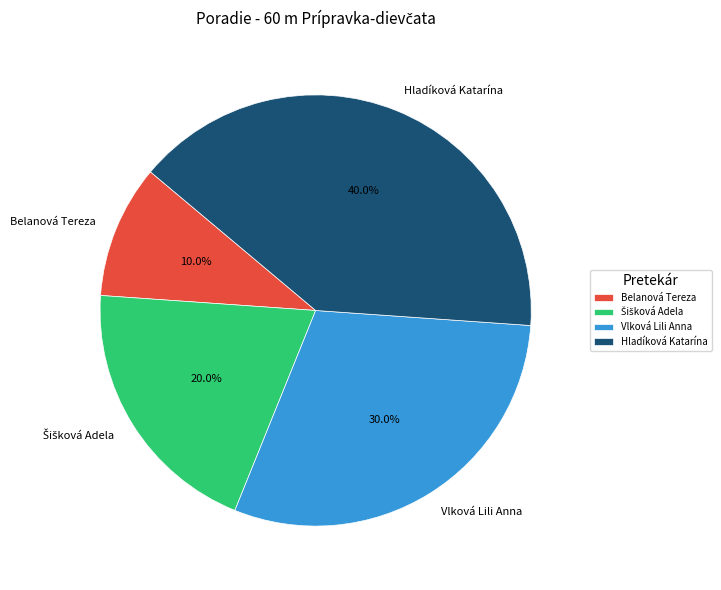

Which has a higher value, Belanová Tereza or Vlková Lili Anna?

Vlková Lili Anna